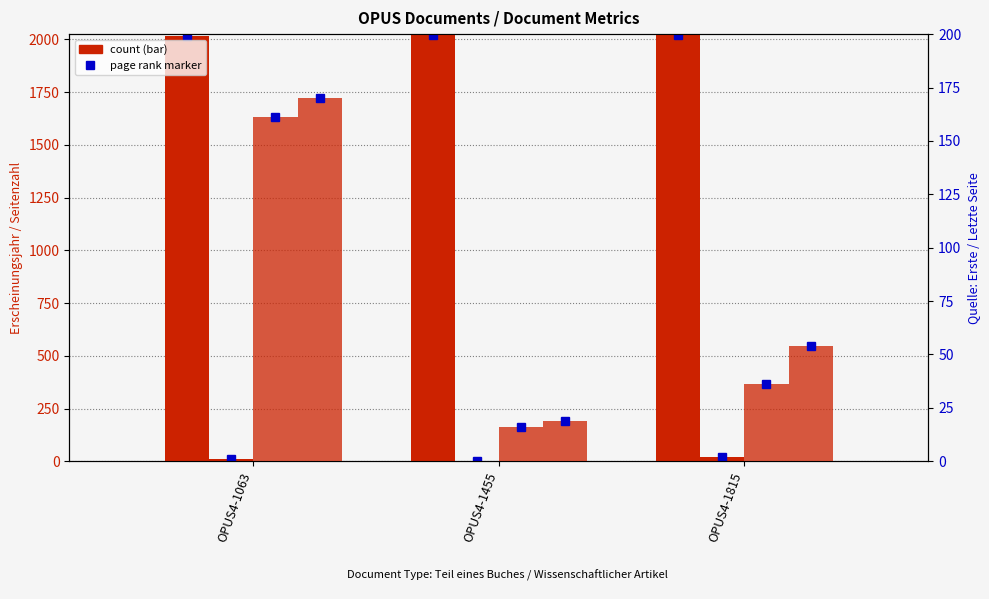

How many data points does each series have?

3